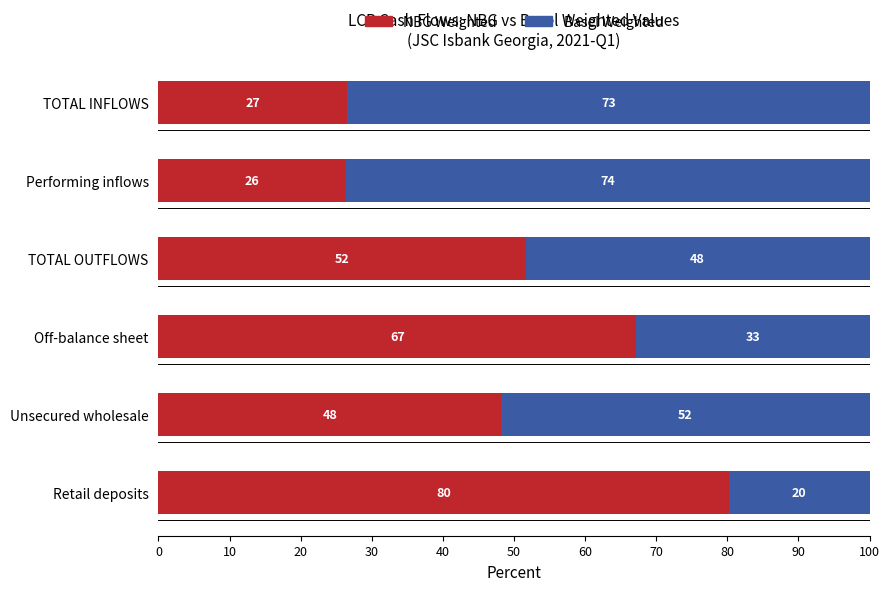

List the labels in order of NBG Weighted value, largest first.

Retail deposits, Off-balance sheet, TOTAL OUTFLOWS, Unsecured wholesale, TOTAL INFLOWS, Performing inflows